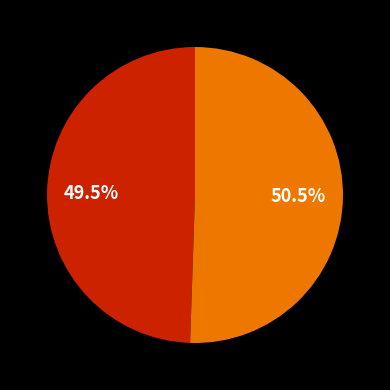

Is there a majority slice in this chart?

Yes